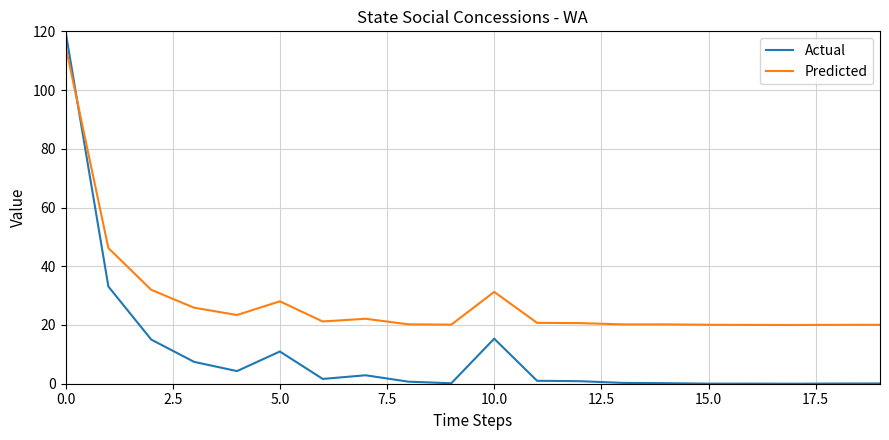

How many intersections are there between Predicted and Actual?

1